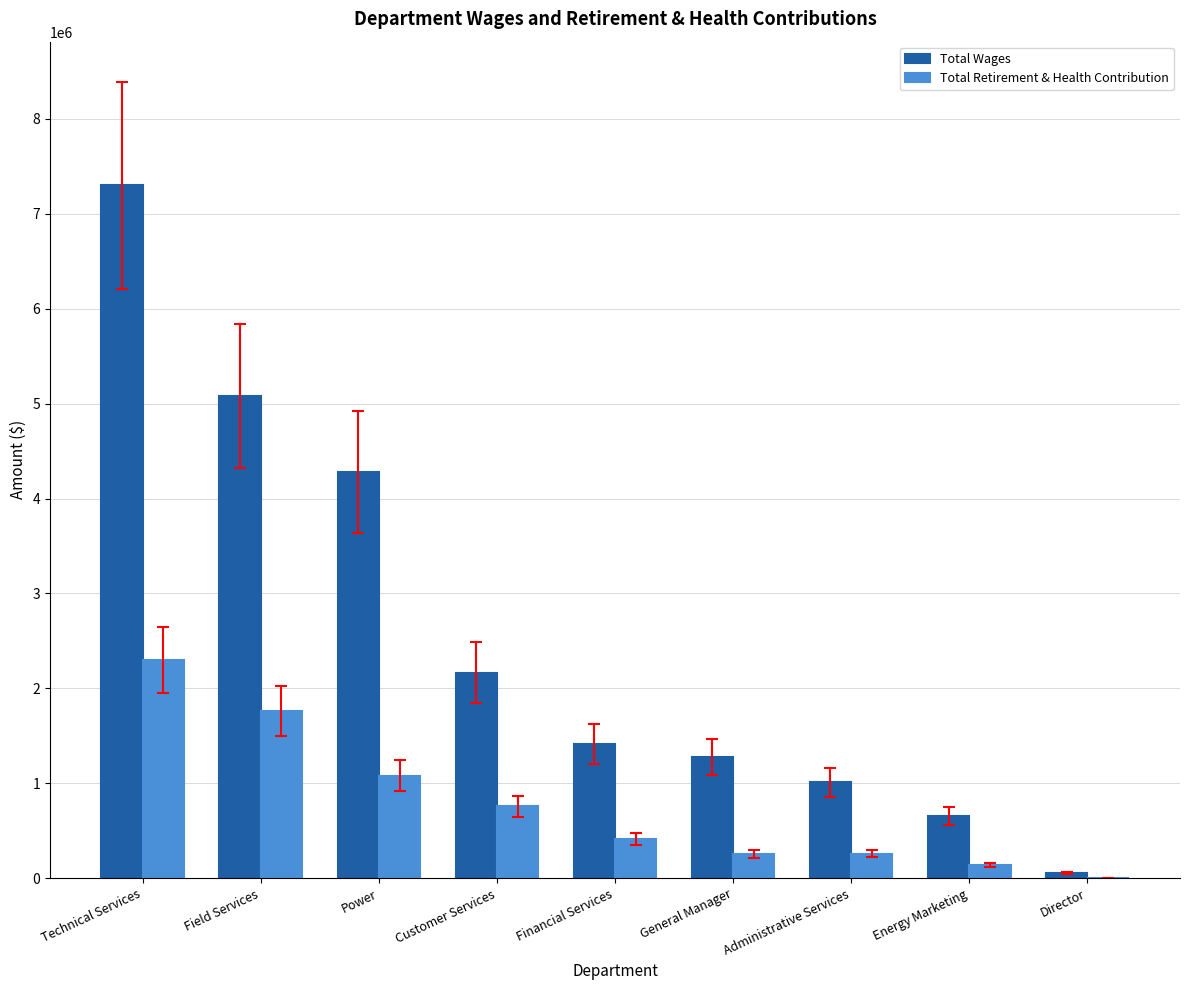

Where is Total Wages nearest to the value 3678521?

Power